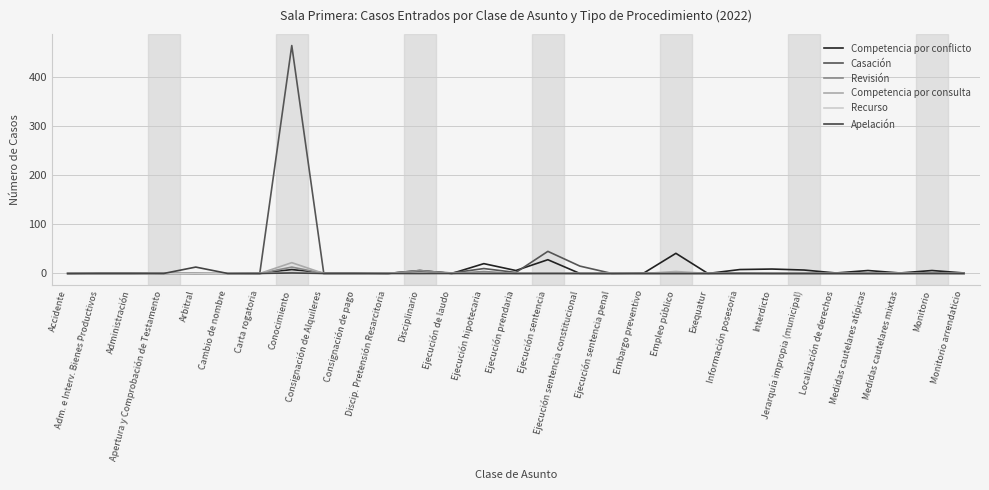

Rank the categories by Apelación value from lowest to highest.

Accidente, Adm. e Interv. Bienes Productivos, Administración, Apertura y Comprobación de Testamento, Cambio de nombre, Carta rogatoria, Consignación de Alquileres, Consignación de pago, Discip. Pretensión Resarcitoria, Disciplinario, Ejecución de laudo, Ejecución hipotecaria, Ejecución prendaria, Ejecución sentencia, Ejecución sentencia constitucional, Ejecución sentencia penal, Embargo preventivo, Empleo público, Exequatur, Información posesoria, Interdicto, Jerarquía impropia (municipal), Localización de derechos, Medidas cautelares atípicas, Medidas cautelares mixtas, Monitorio, Monitorio arrendaticio, Conocimiento, Arbitral